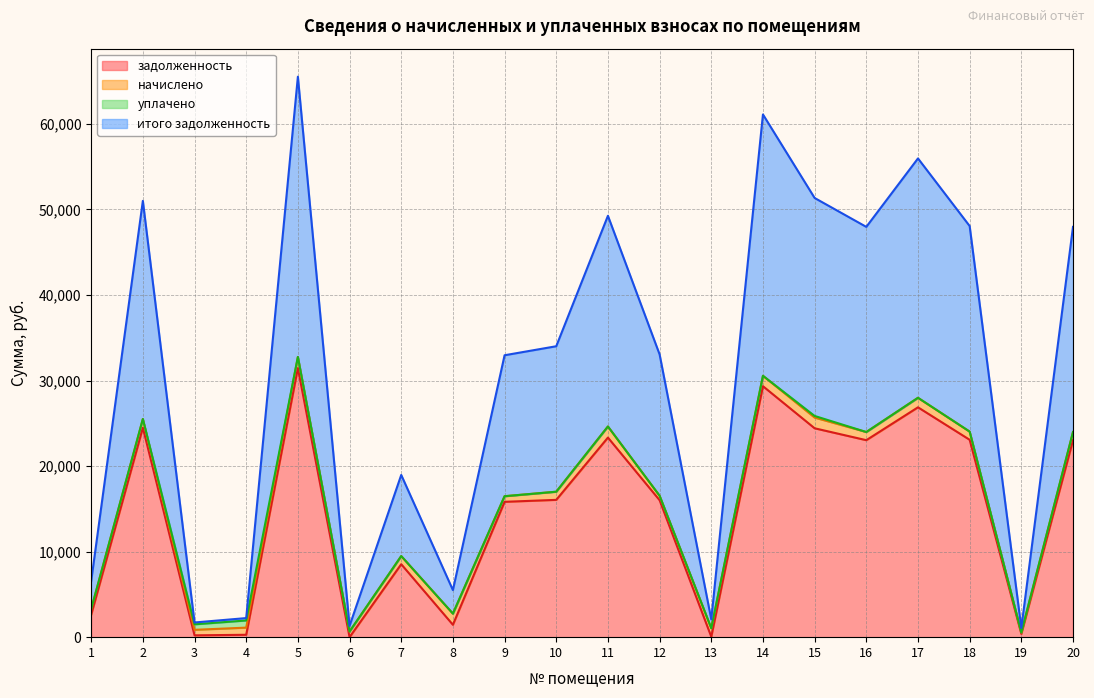

What is the value of the задолженность point at the 5th from the left?

31454.9